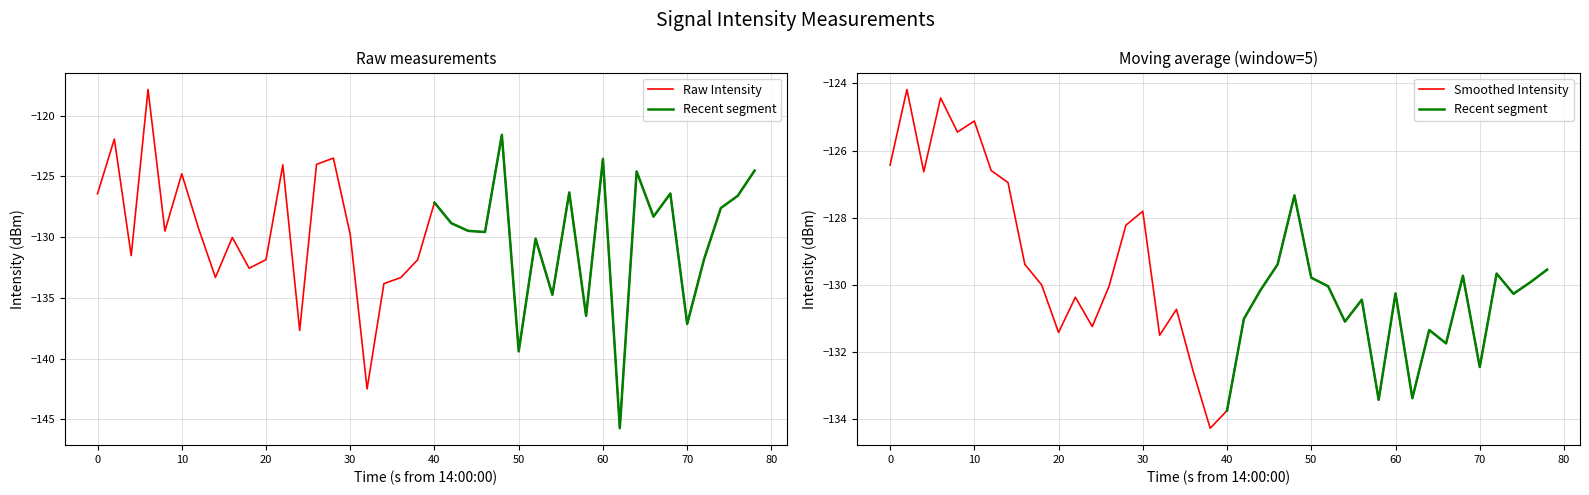

What is the minimum value for Raw Intensity?

-145.7